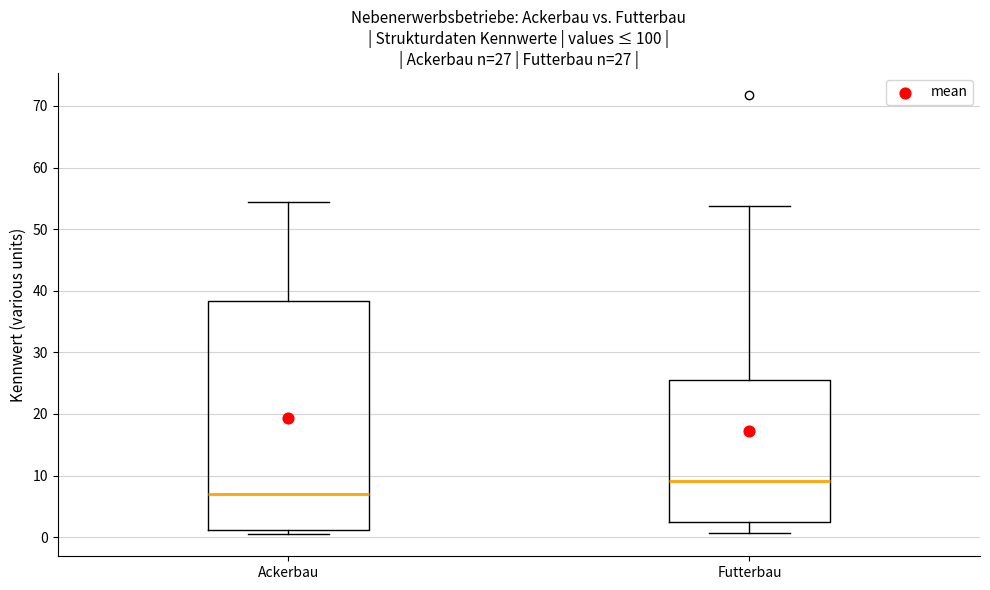

Which box's median line is the highest?

Futterbau